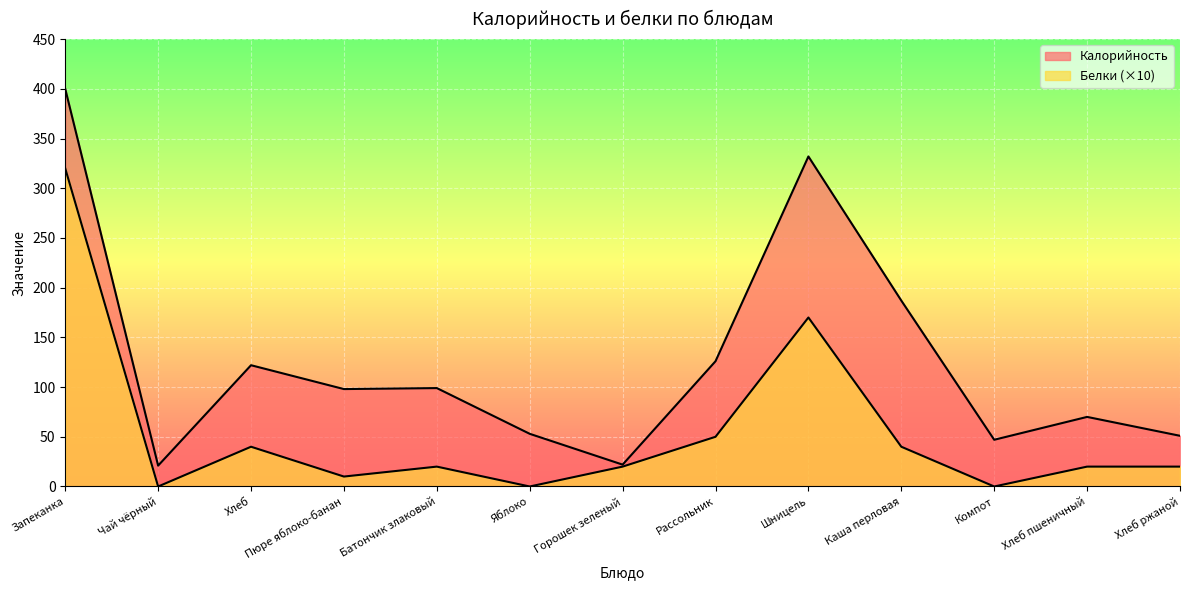

What is the total value across all series at Пюре яблоко-банан?

108